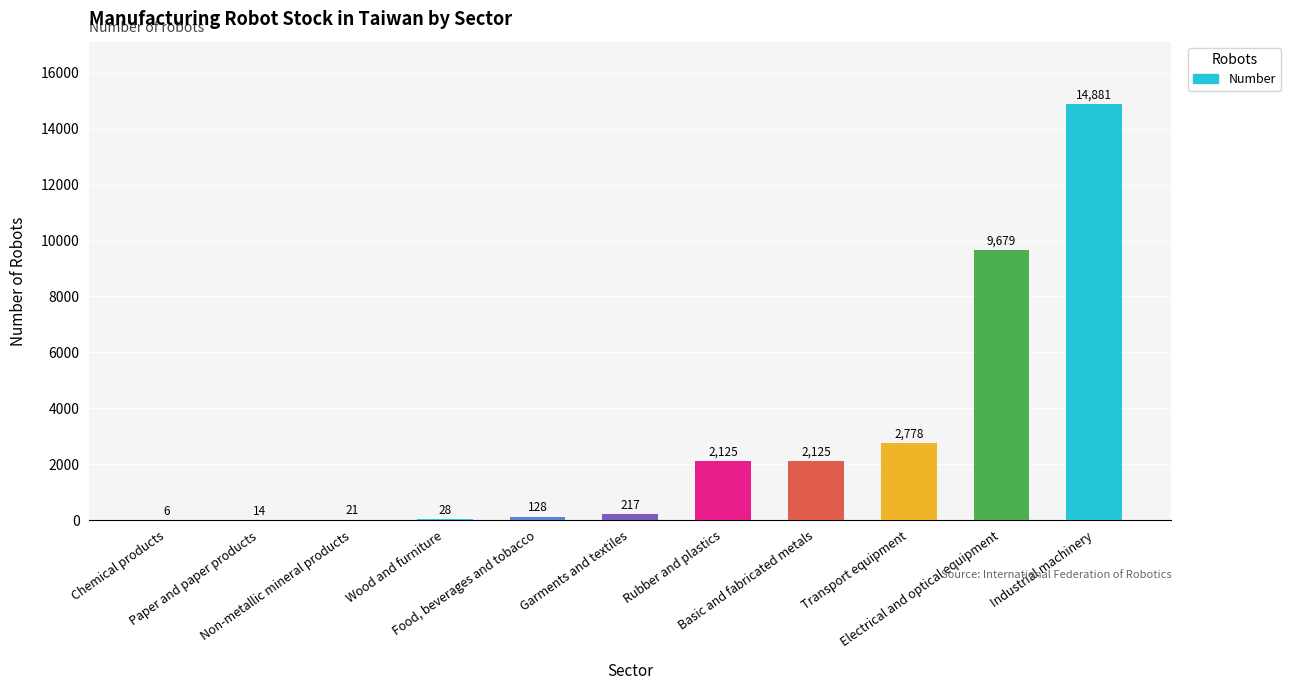

The value at Wood and furniture is 28. True or false?

True